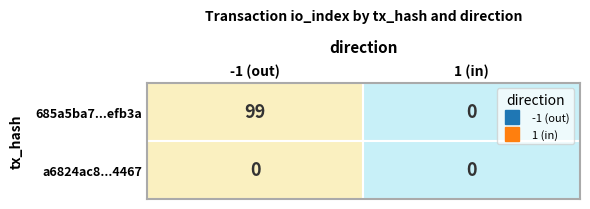

What is the maximum value for 685a5ba7fb06456019f2c1784317763ef5efb3a?

99